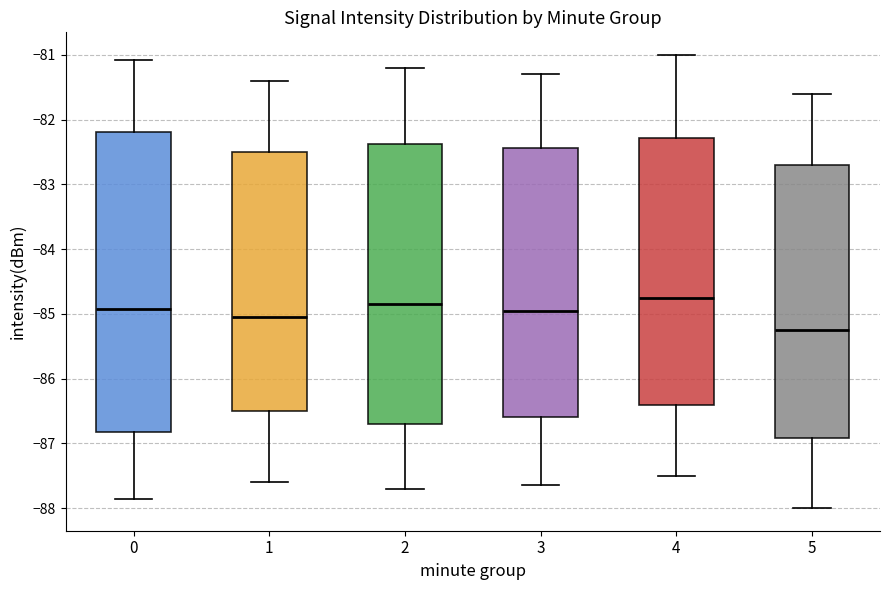

Where is the lower edge of the box at x = 5 on the y-axis? The values are not printed on the chart, so give them approximately, as read against the axis.

-86.9